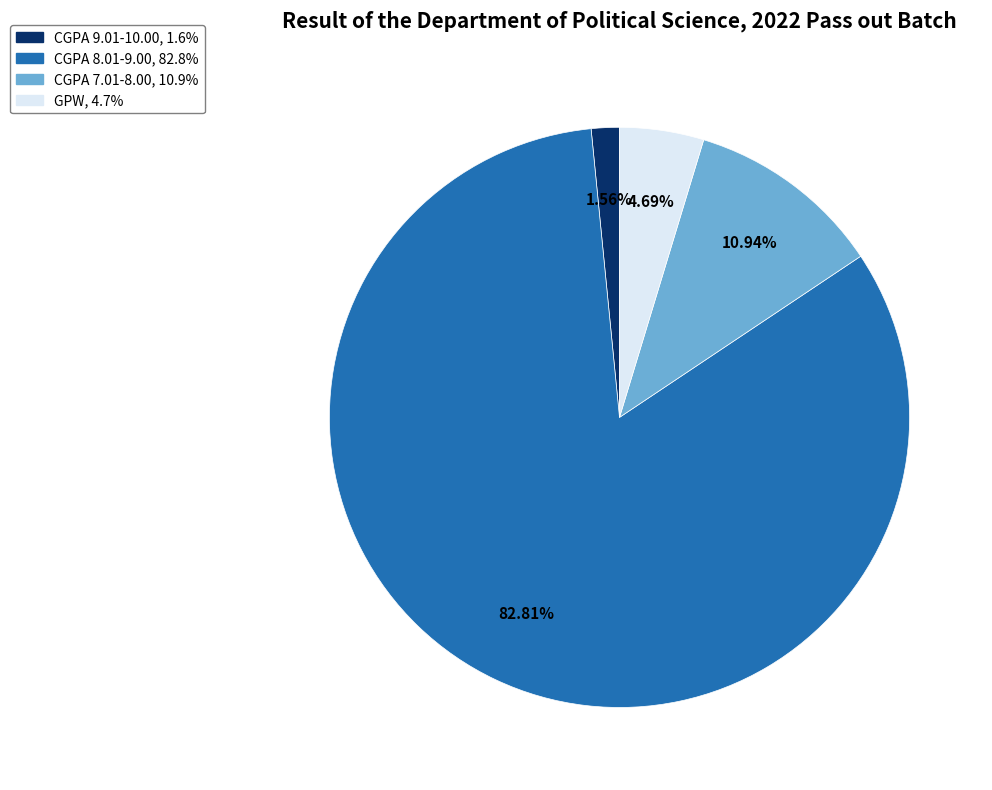

Is there a majority slice in this chart?

Yes